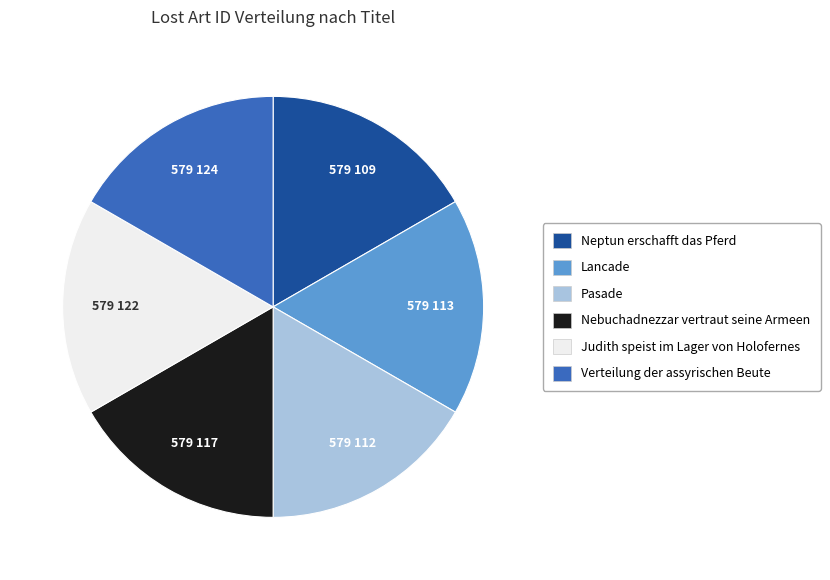

Approximately how many times larger is the value at Verteilung der assyrischen Beute compared to Neptun erschafft das Pferd?

1.0